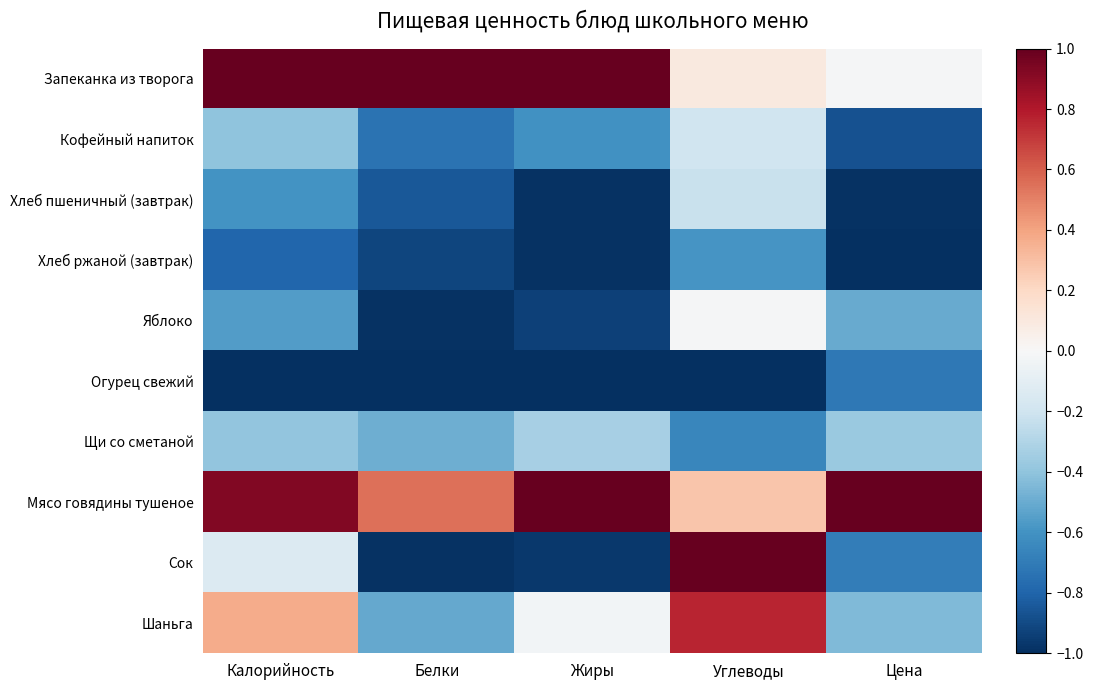

Which series has the widest spread of values?

Сок